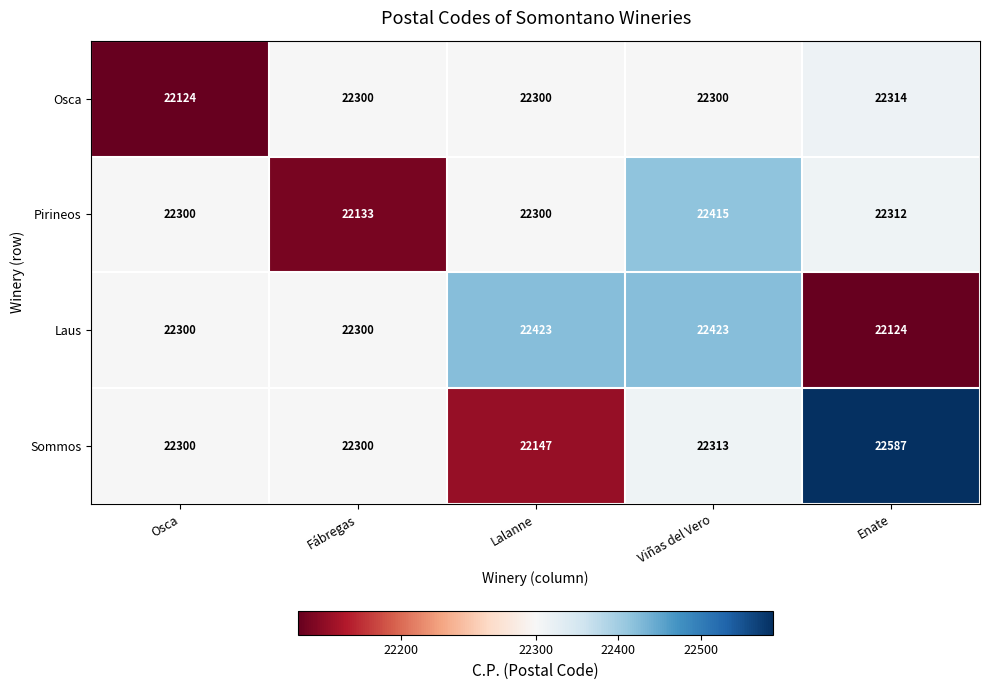

Count the Laus values in the range 22300 to 22423.

4